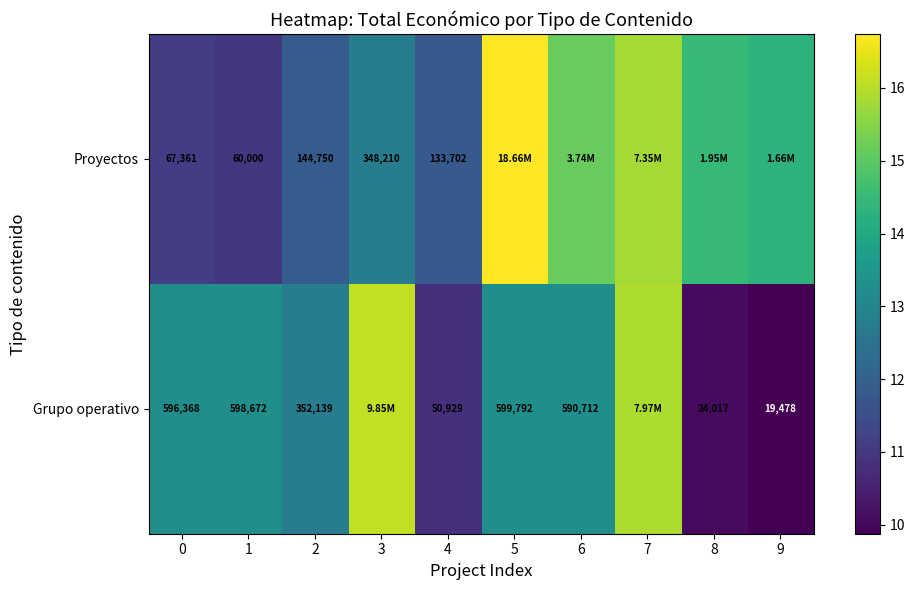

Is it true that Grupo operativo equals 6.9 at 4?

False